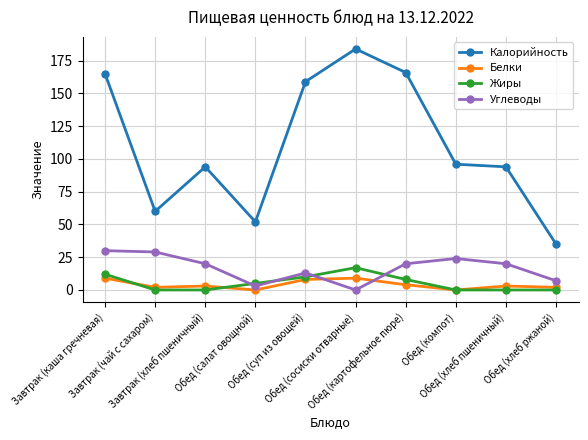

Reading left to right, transcribe all the data shown in this chart.

Калорийность: Завтрак (каша гречневая)=165	Завтрак (чай с сахаром)=60	Завтрак (хлеб пшеничный)=94	Обед (салат овощной)=52	Обед (суп из овощей)=159	Обед (сосиски отварные)=184	Обед (картофельное пюре)=166	Обед (компот)=96	Обед (хлеб пшеничный)=94	Обед (хлеб ржаной)=35
Белки: Завтрак (каша гречневая)=9	Завтрак (чай с сахаром)=2	Завтрак (хлеб пшеничный)=3	Обед (салат овощной)=0	Обед (суп из овощей)=8	Обед (сосиски отварные)=9	Обед (картофельное пюре)=4	Обед (компот)=0	Обед (хлеб пшеничный)=3	Обед (хлеб ржаной)=2
Жиры: Завтрак (каша гречневая)=12	Завтрак (чай с сахаром)=0	Завтрак (хлеб пшеничный)=0	Обед (салат овощной)=5	Обед (суп из овощей)=10	Обед (сосиски отварные)=17	Обед (картофельное пюре)=8	Обед (компот)=0	Обед (хлеб пшеничный)=0	Обед (хлеб ржаной)=0
Углеводы: Завтрак (каша гречневая)=30	Завтрак (чай с сахаром)=29	Завтрак (хлеб пшеничный)=20	Обед (салат овощной)=3	Обед (суп из овощей)=13	Обед (сосиски отварные)=0	Обед (картофельное пюре)=20	Обед (компот)=24	Обед (хлеб пшеничный)=20	Обед (хлеб ржаной)=7